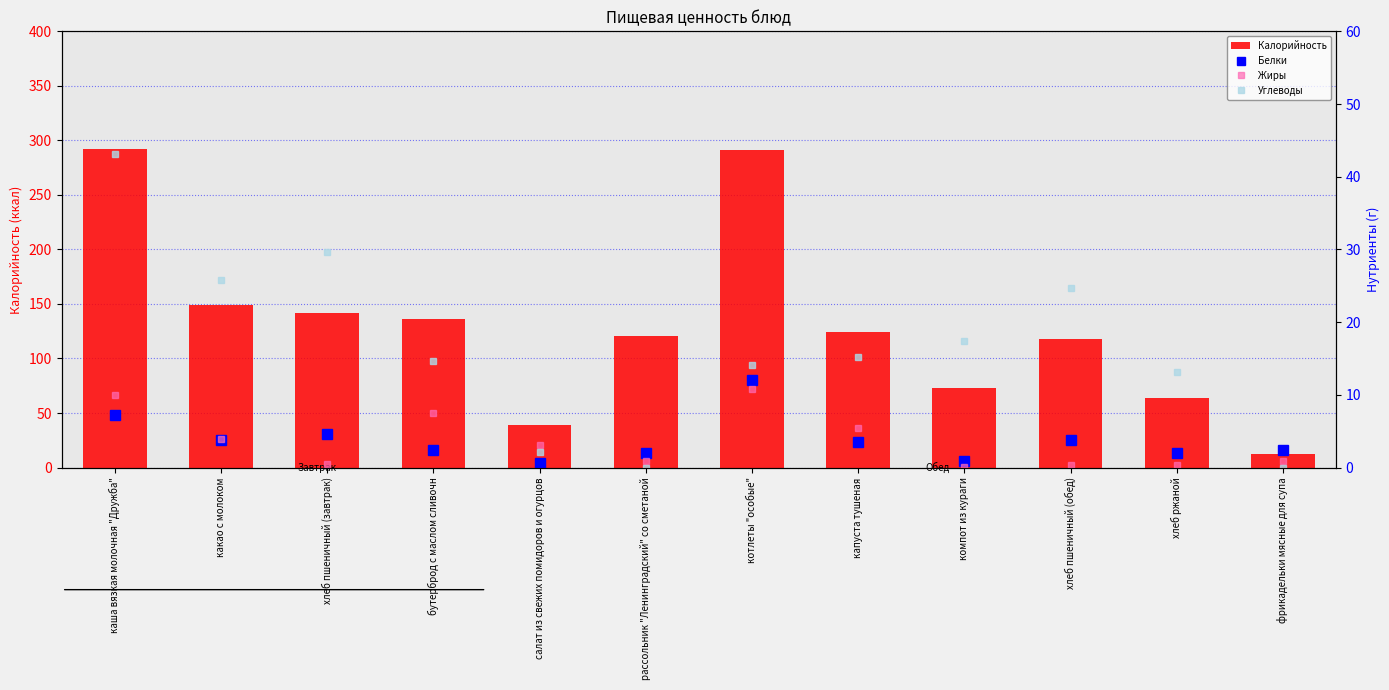

What is the difference between the highest and lowest values at каша вязкая молочная "Дружба"?

284.8